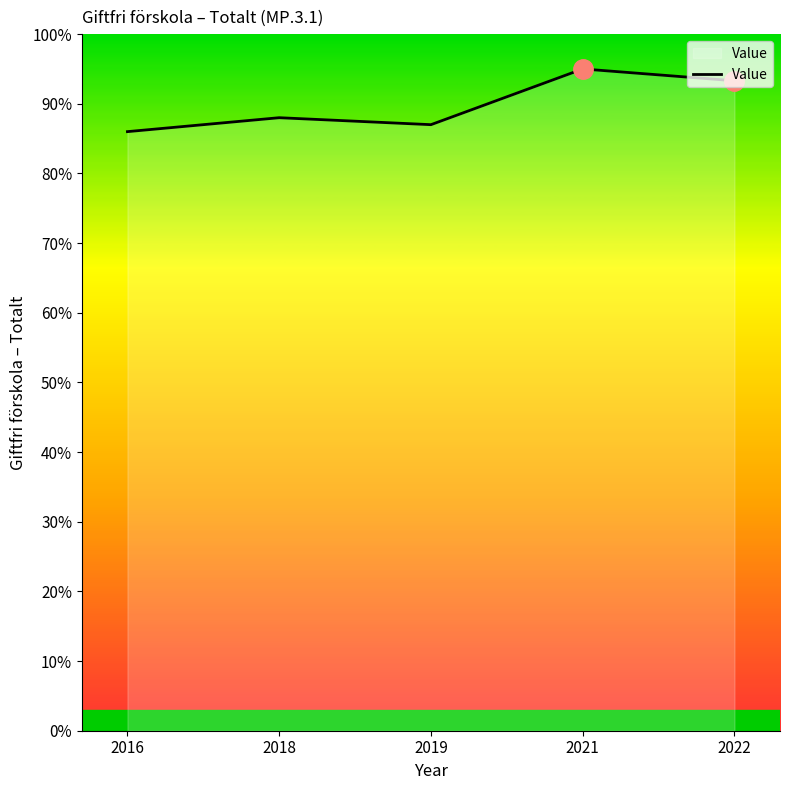

Which has a higher value, 2019 or 2021?

2021